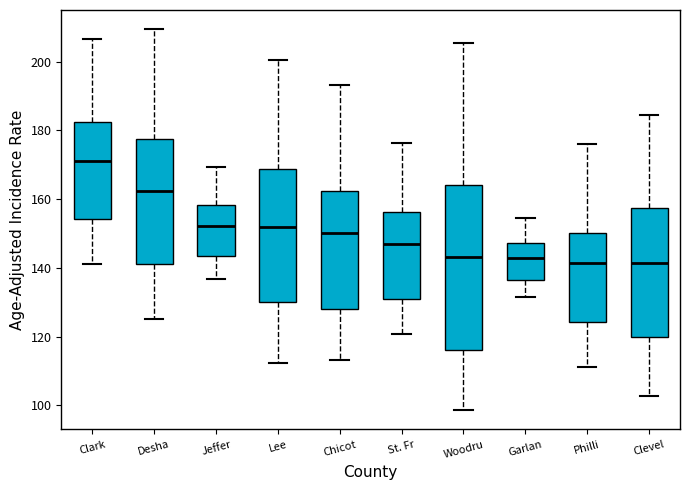

Reading left to right, transcribe this box plot: for each box, give where its median line is, the range the box spans, and where its two whiskers end, as read against the y-axis. The values are not printed on the chart, so give them approximately, as read against the axis.

Clark: median 172, box 154 to 182, whiskers 142 to 206
Desha: median 162, box 140 to 178, whiskers 126 to 210
Jeffer: median 152, box 144 to 158, whiskers 136 to 170
Lee: median 152, box 130 to 168, whiskers 112 to 200
Chicot: median 150, box 128 to 162, whiskers 114 to 194
St. Fr: median 148, box 130 to 156, whiskers 120 to 176
Woodru: median 144, box 116 to 164, whiskers 98 to 206
Garlan: median 142, box 136 to 148, whiskers 132 to 154
Philli: median 142, box 124 to 150, whiskers 112 to 176
Clevel: median 142, box 120 to 158, whiskers 102 to 184